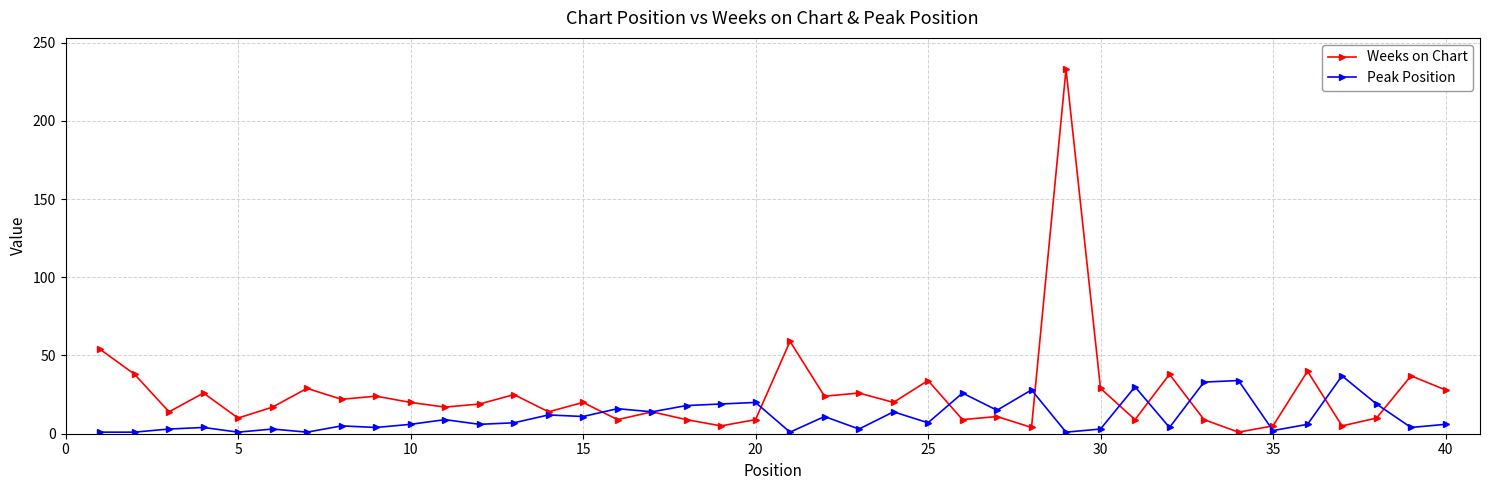

What is the difference between the maximum and minimum values in the Weeks on Chart series?

232